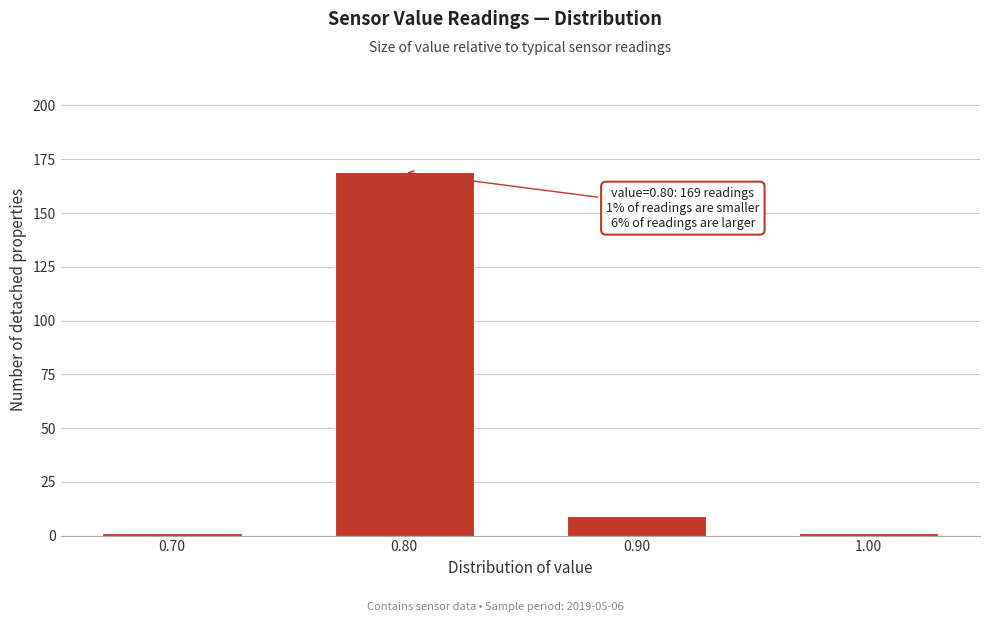

Reading right to left, what are all the values shown in this chart?

1.00=1	0.90=9	0.80=169	0.70=1